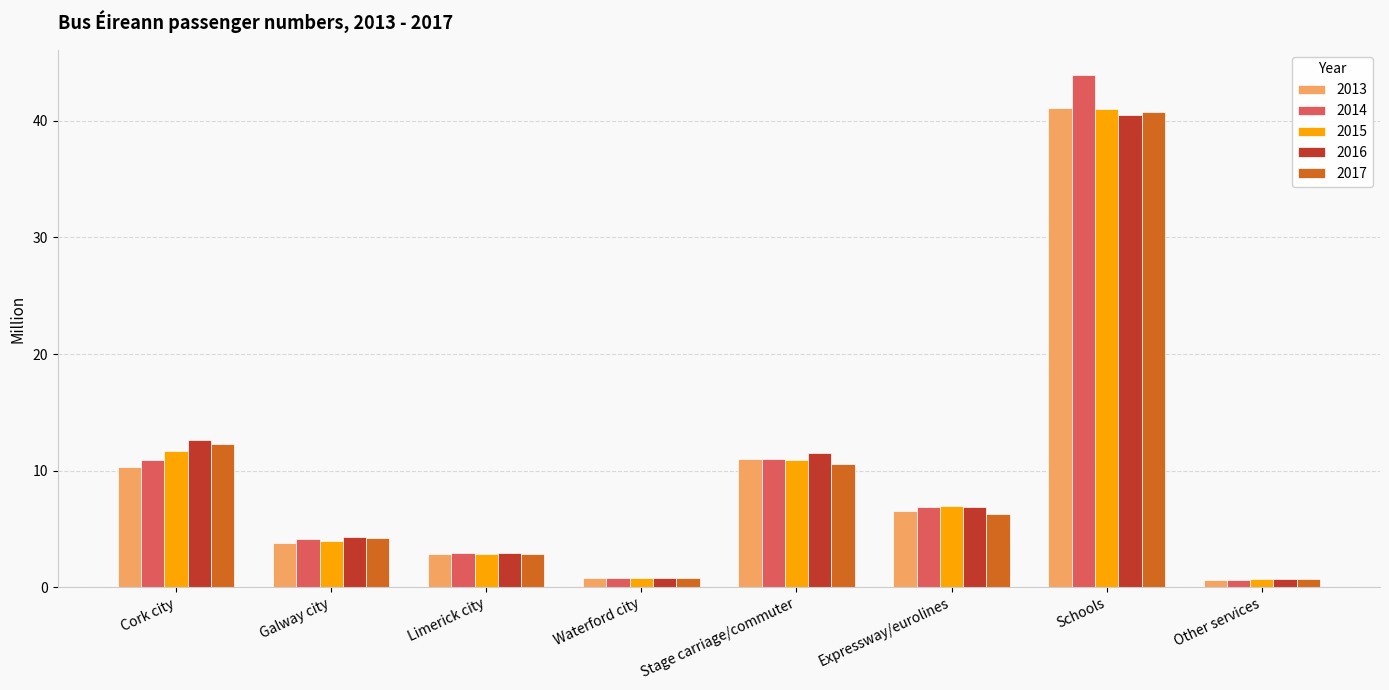

What is the lowest value of the 2016 series?

0.7